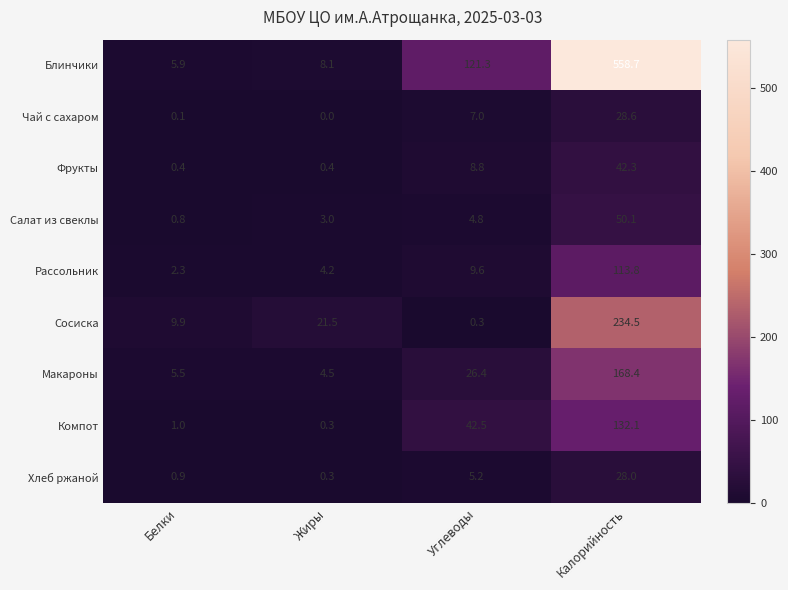

What is the difference between the Компот values at Углеводы and Калорийность?

89.6